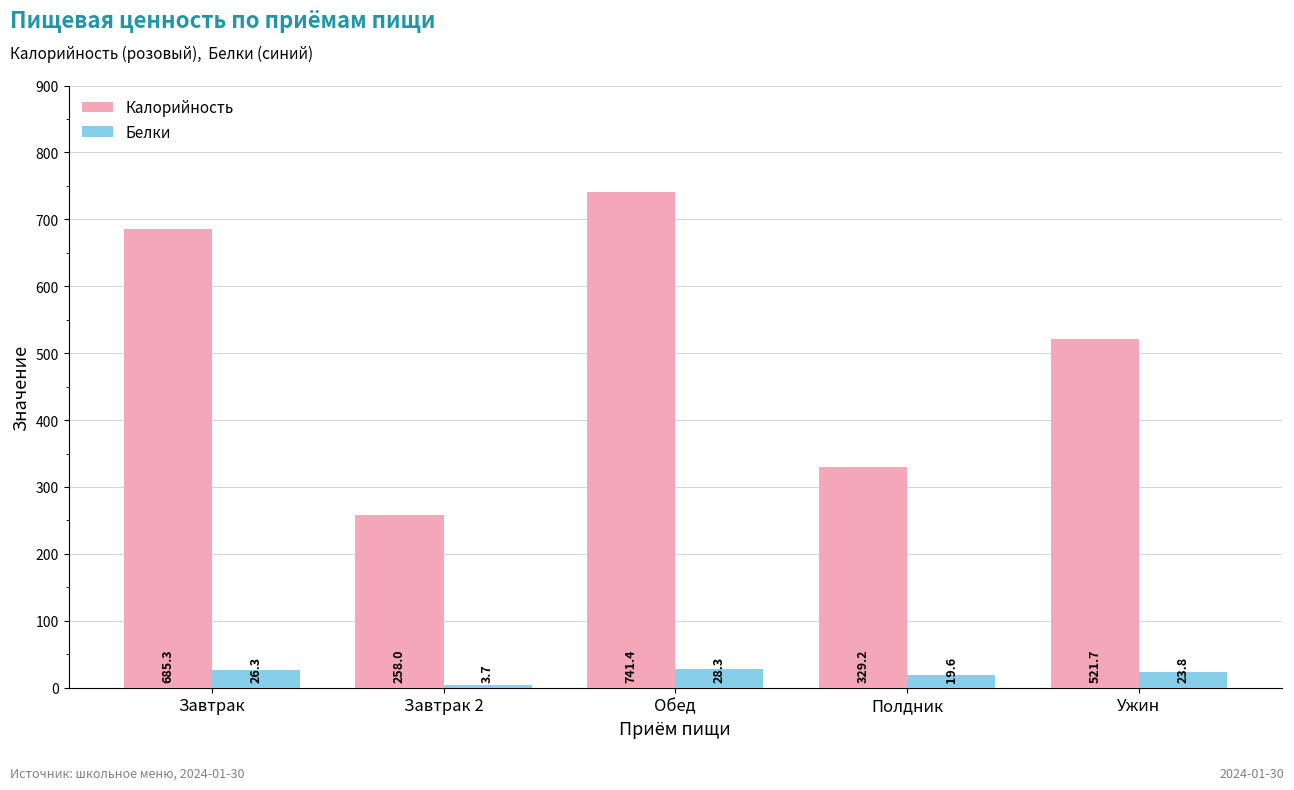

Where does the Белки series first go above 23?

Завтрак